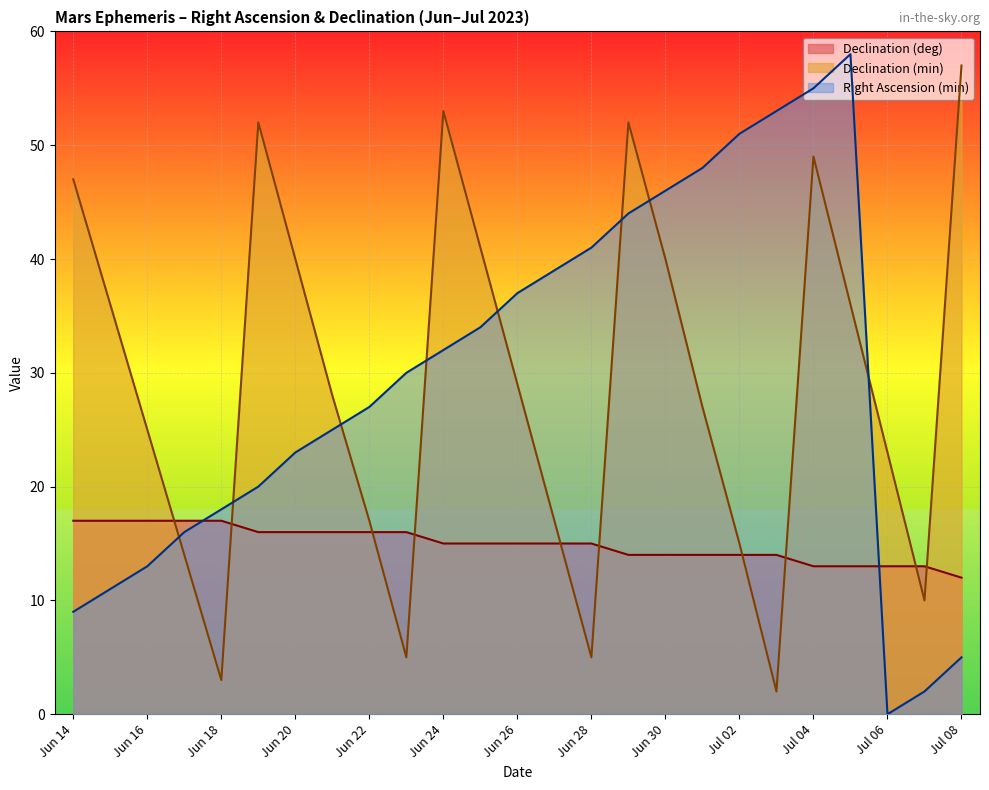

What is the value of the Declination (deg) point at the 19th from the left?

14